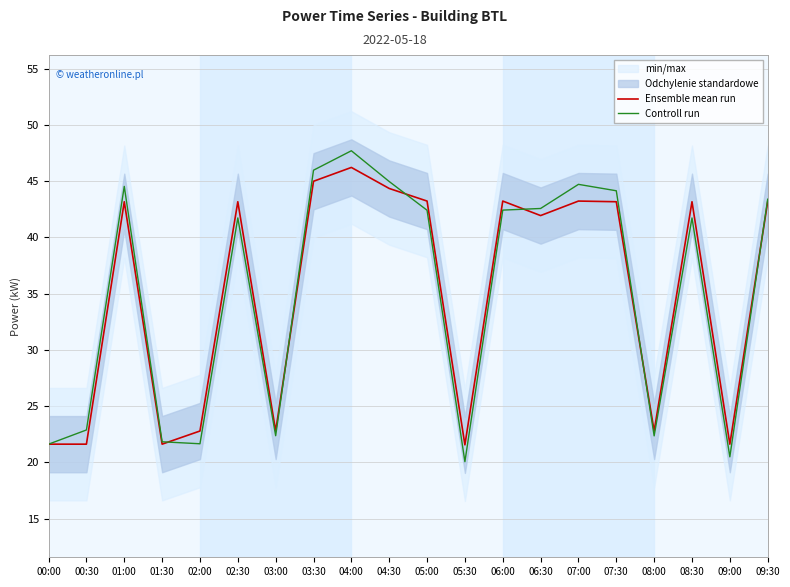

What is the difference between the second highest and second lowest values in the Controll run series?

25.5